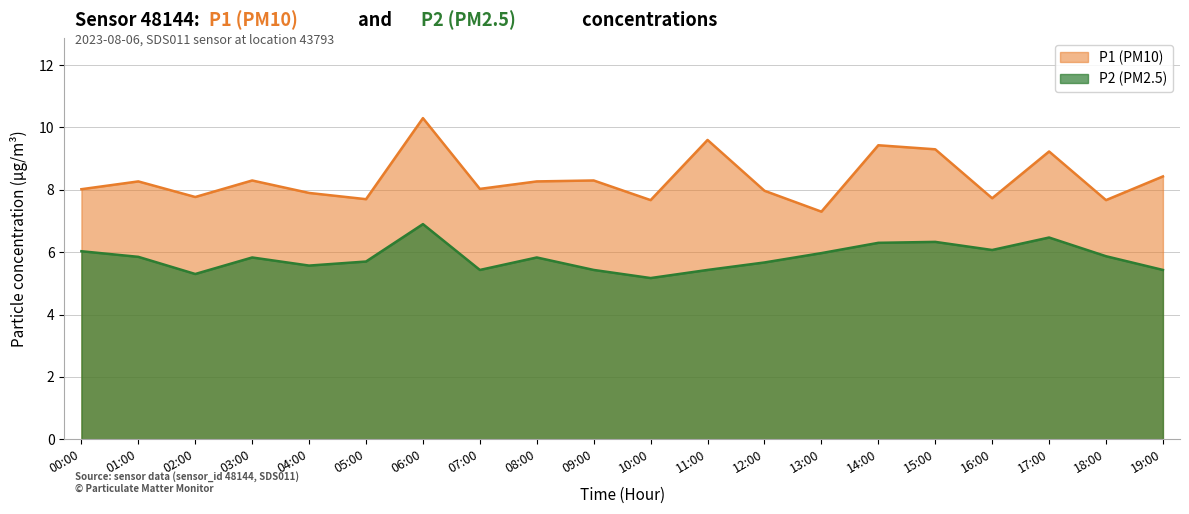

True or false: P2 and P1 cross at least once.

False